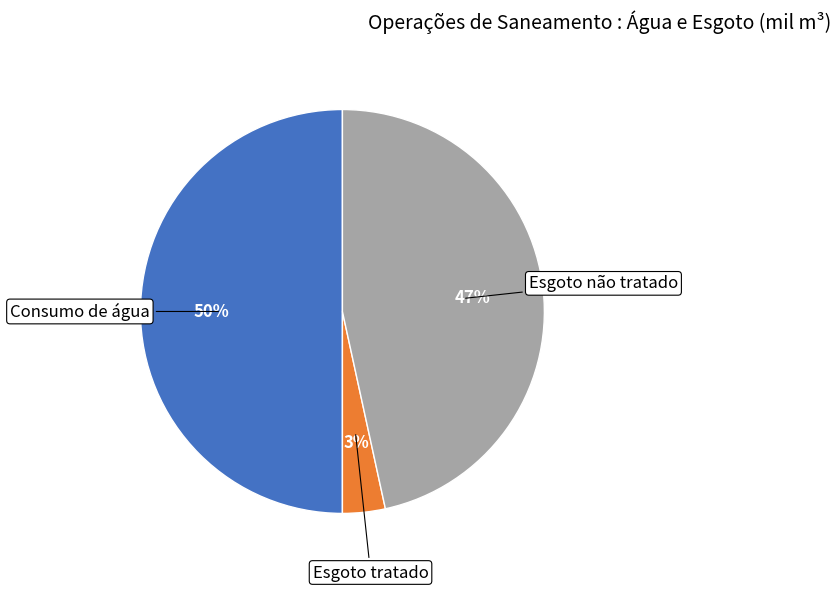

Is the sum of Consumo de água and Esgoto não tratado greater than half?

Yes